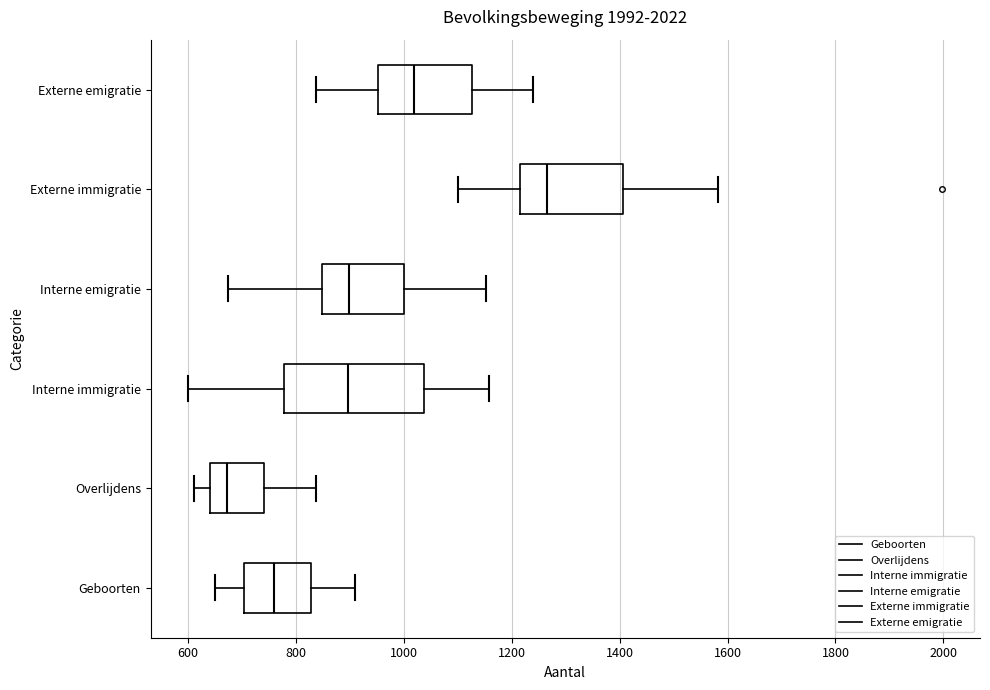

Which box has the furthest to the right median line?

Externe immigratie